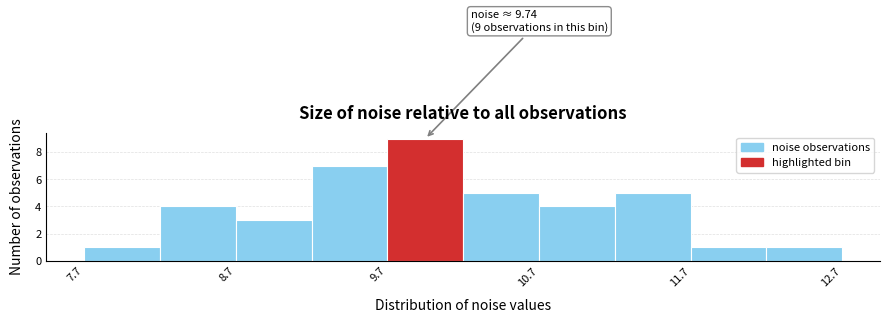

Which range on the x-axis has the tallest bar?

9.7 to 10.2